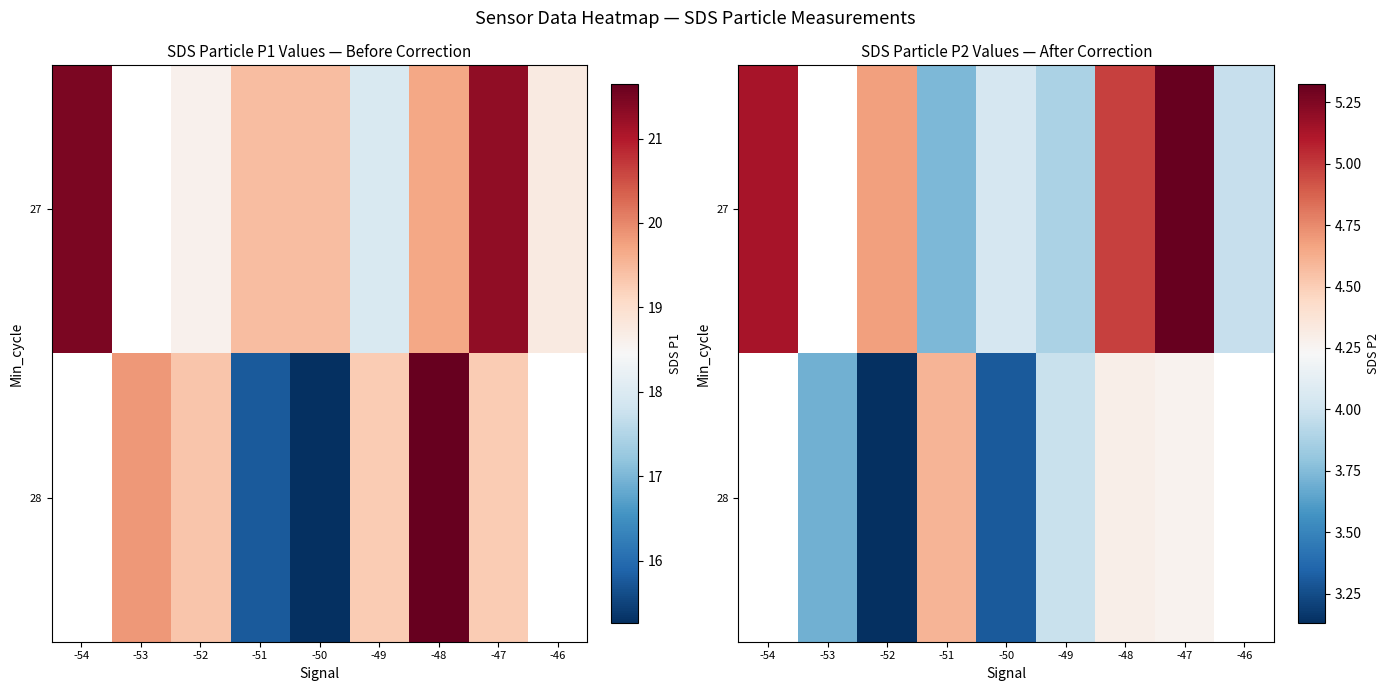

At which category is the sum across all series the highest?

-47